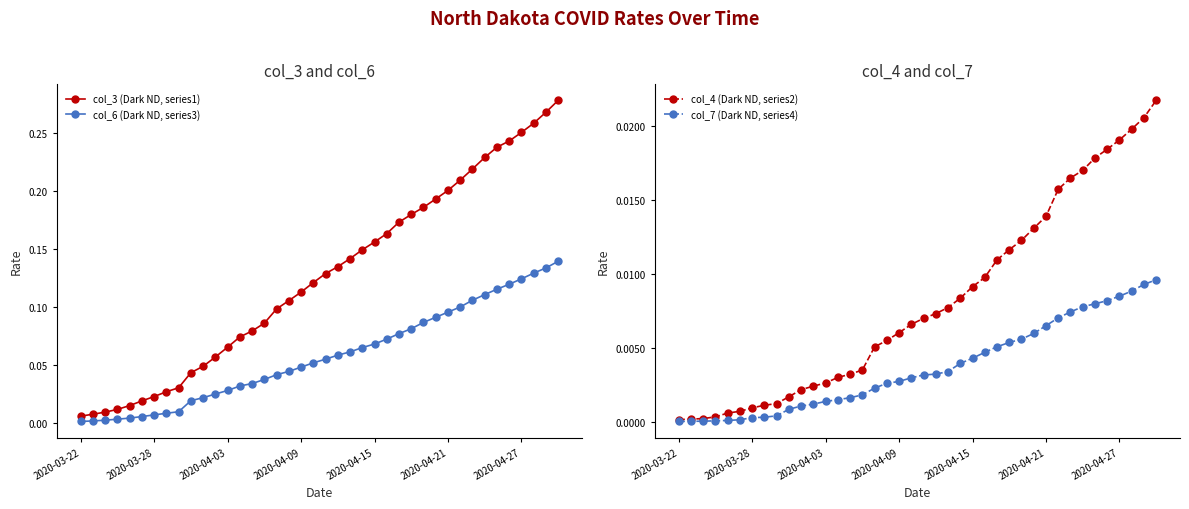

Which category has the lowest value in the col_7 (Dark ND, series4) series?

2020-03-22